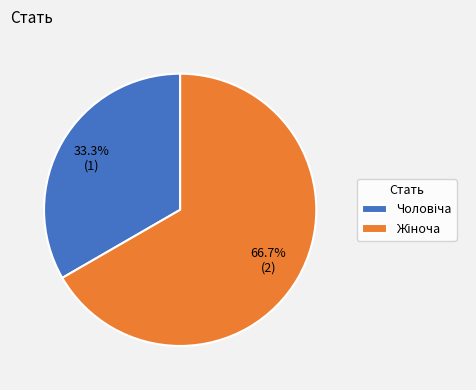

Is there any slice that represents more than half of the pie?

Yes